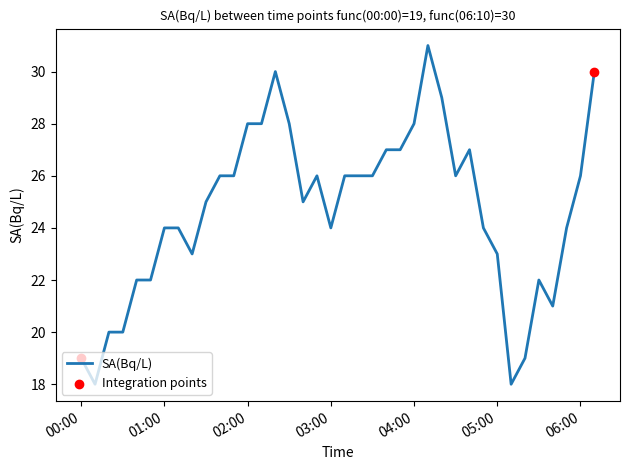

What is the maximum value shown in the chart?

31